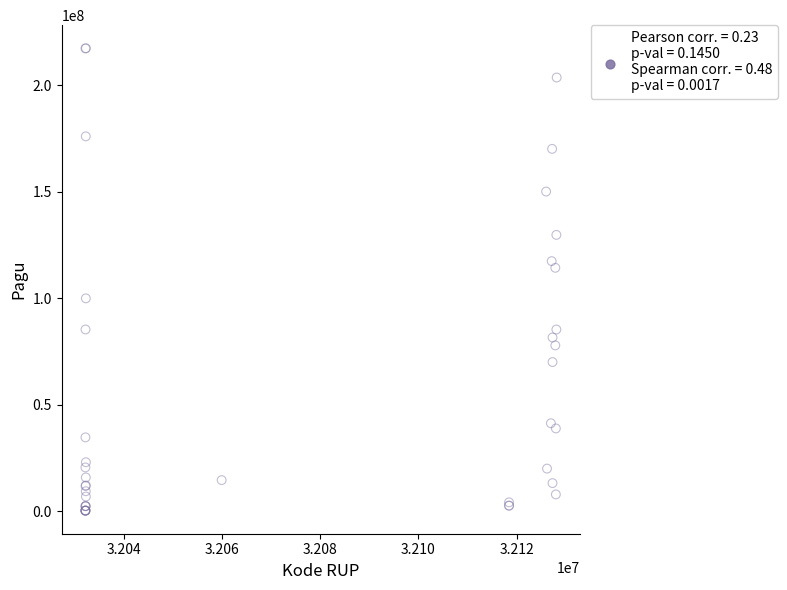

What Y value in the scatter plot is closest to 108830000?

114296000